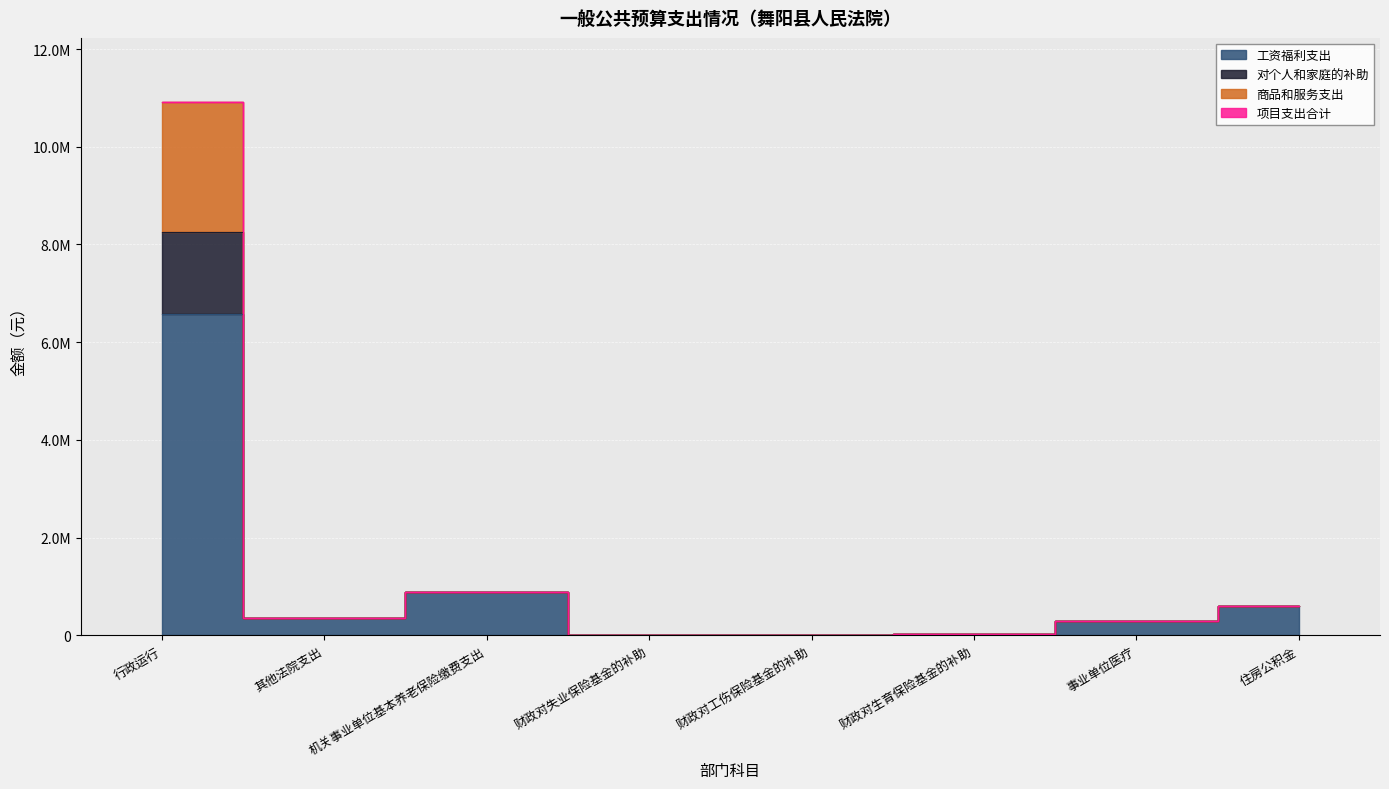

Which has a higher value, 行政运行 or 财政对工伤保险基金的补助?

行政运行